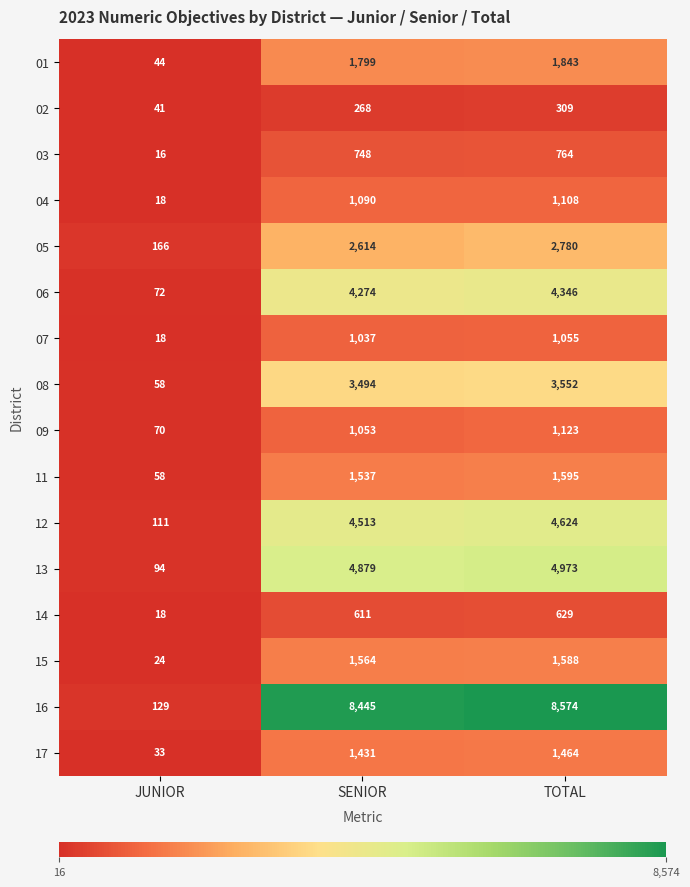

What is the average value of the 07 series?

703